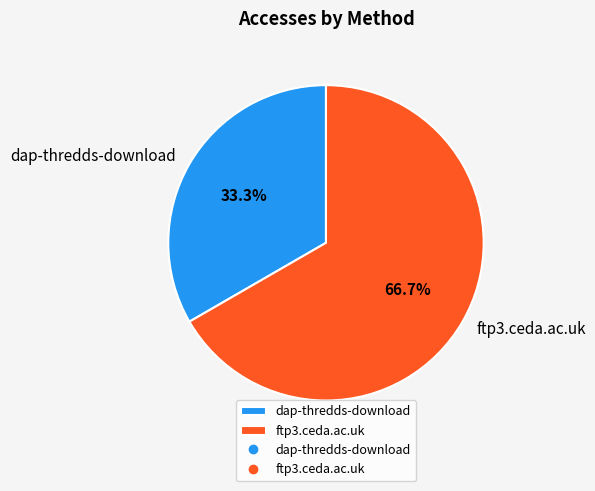

To the nearest percent, what portion does ftp3.ceda.ac.uk represent?

67%